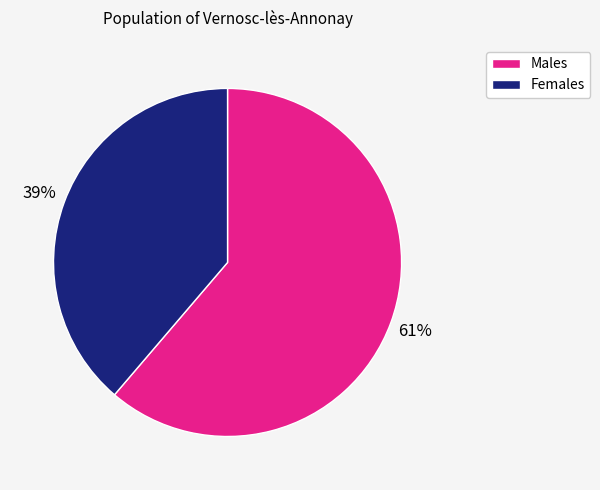

To the nearest percent, what is the average slice percentage?

50%